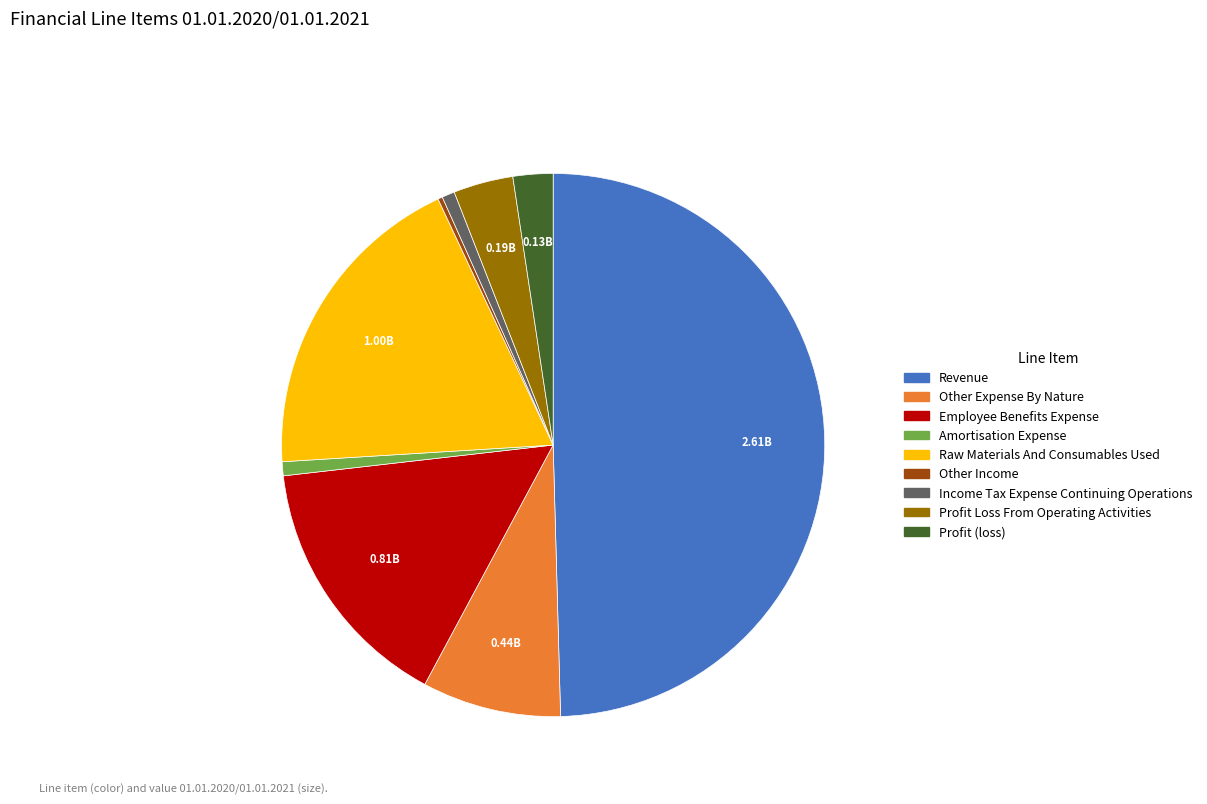

What is the ratio of the value at Income Tax Expense Continuing Operations to the value at Profit Loss From Operating Activities?

0.2